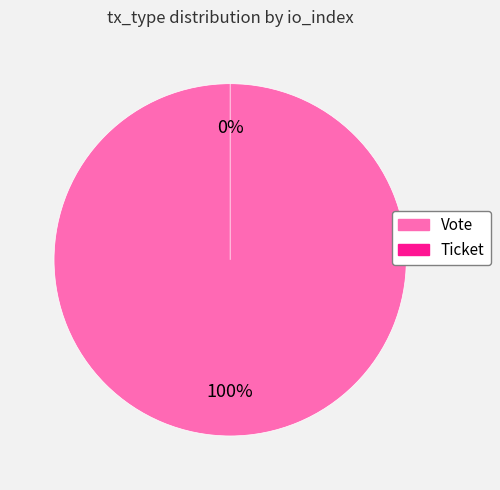

To the nearest percent, what portion does Vote represent?

100%